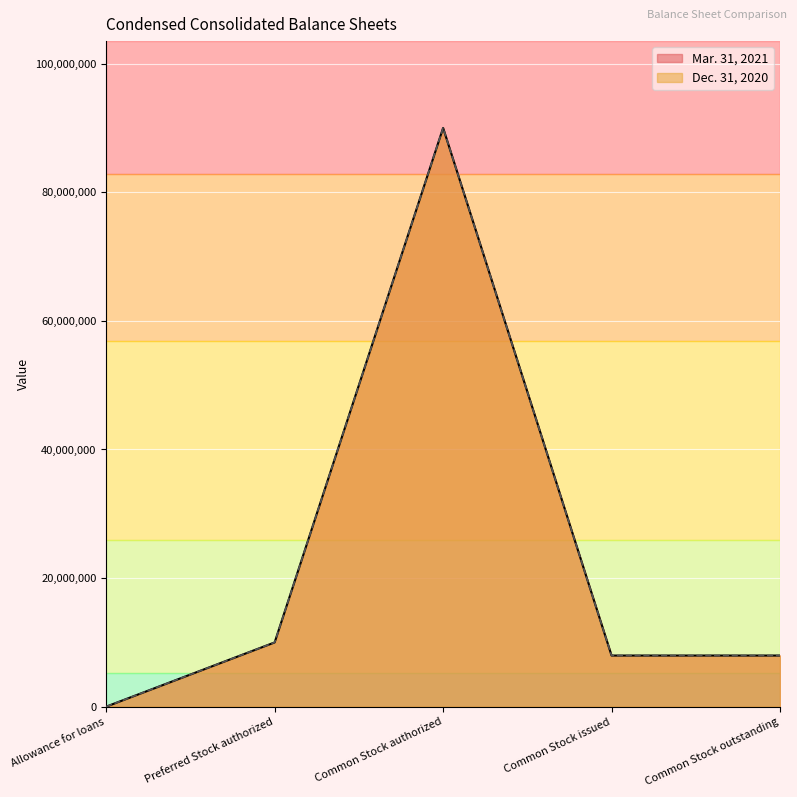

Does the chart display data point markers on the line(s)?

No